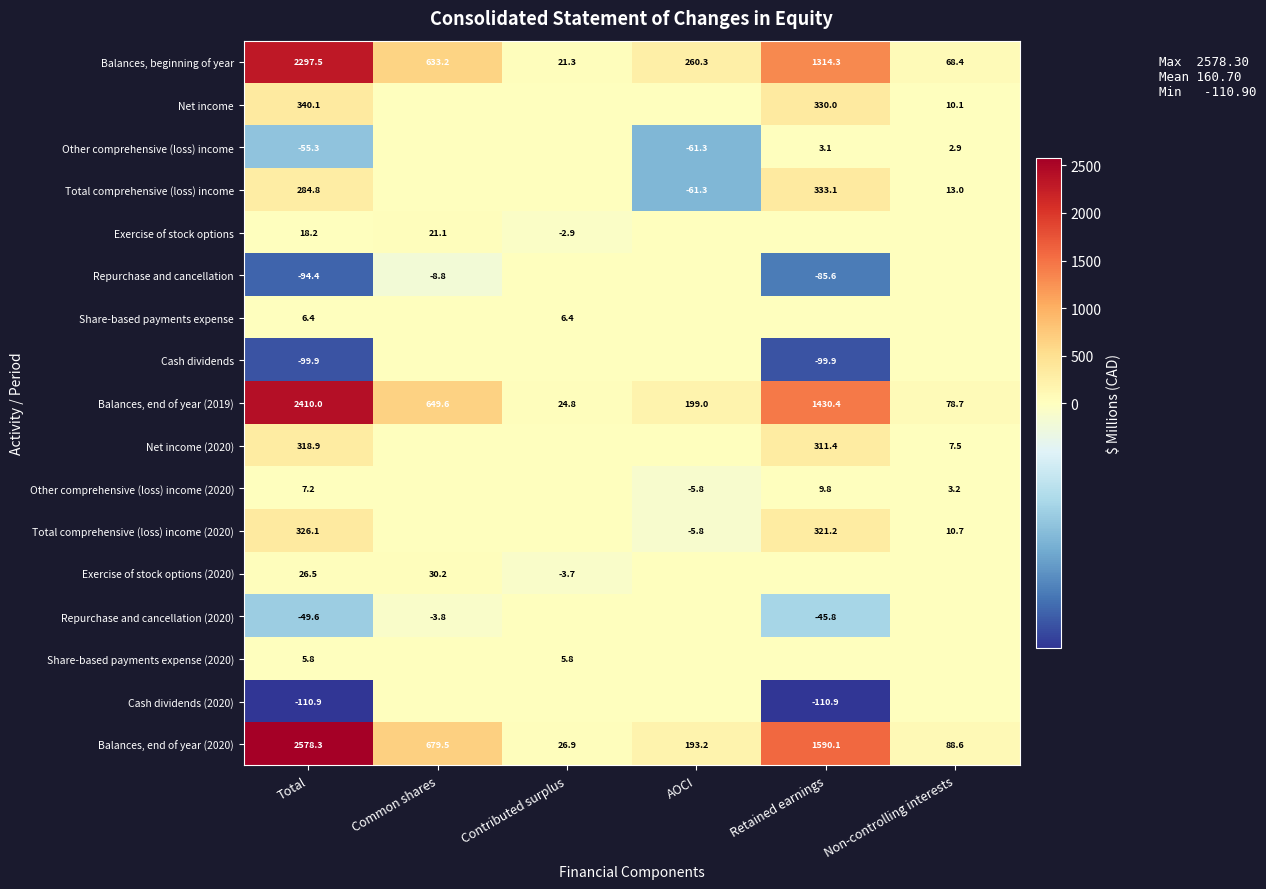

Which label corresponds to the largest value in the chart?

Total